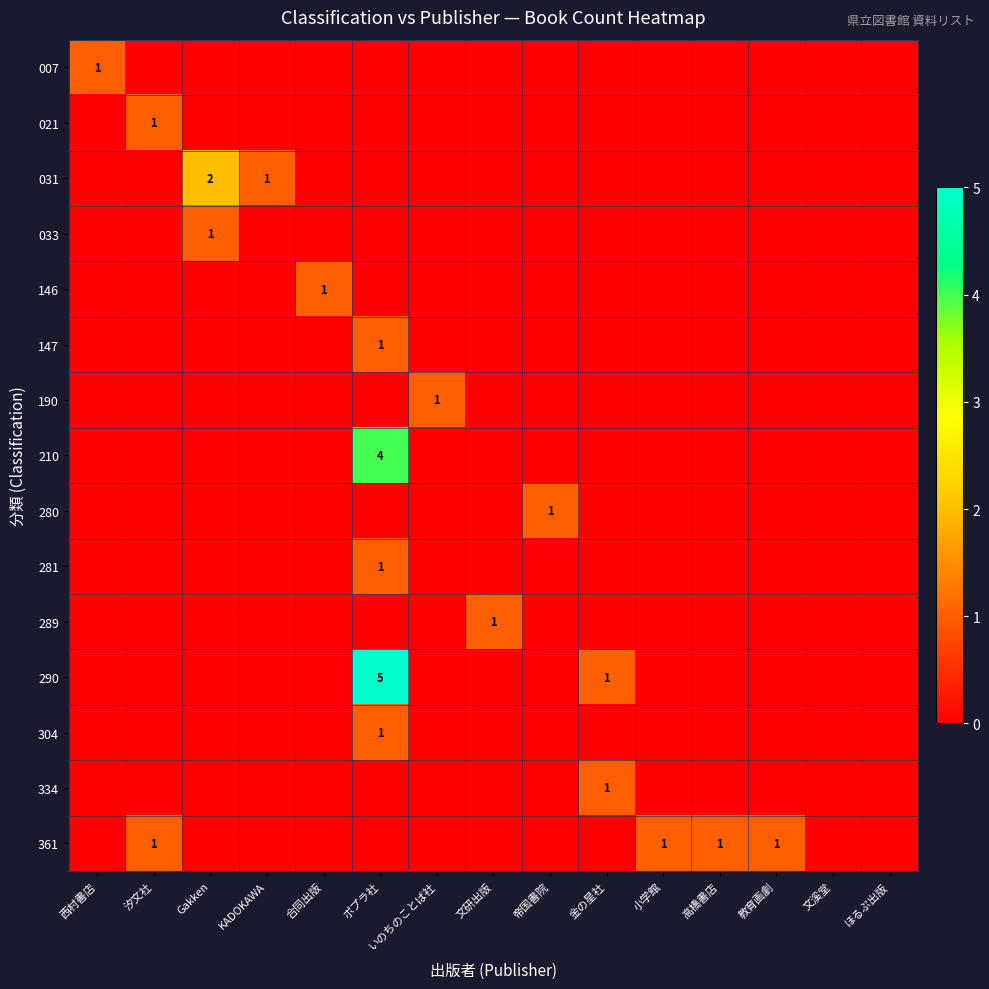

How many values in the 033 series exceed 0?

1